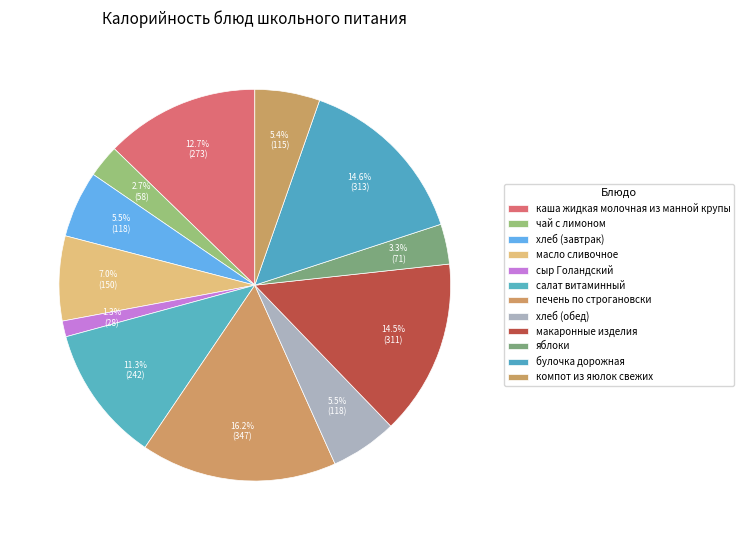

Is the sum of яблоки and макаронные изделия greater than half?

No